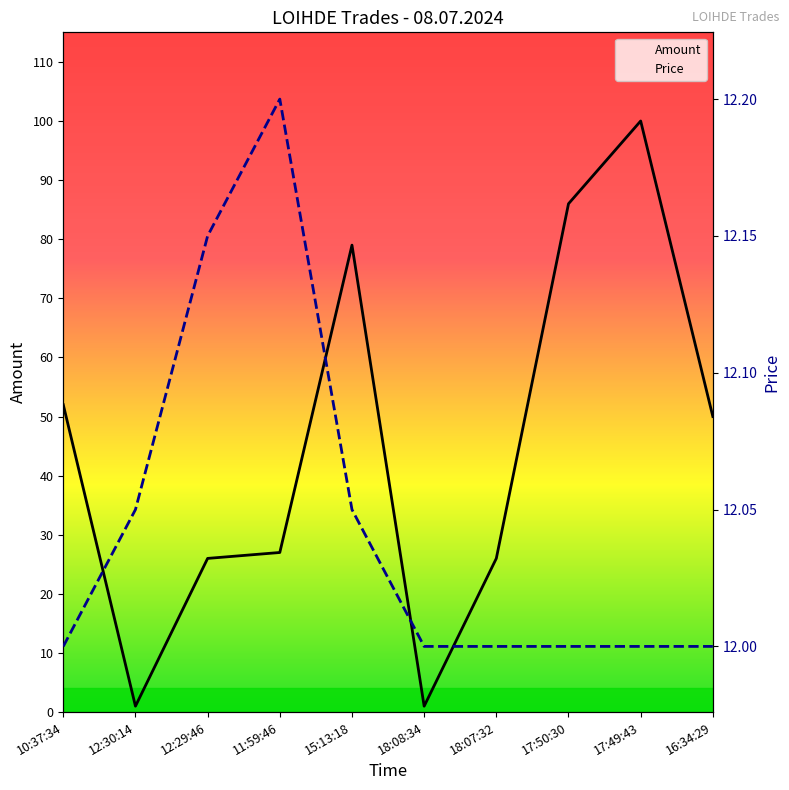

True or false: Price has more than 0 interior local peaks.

True